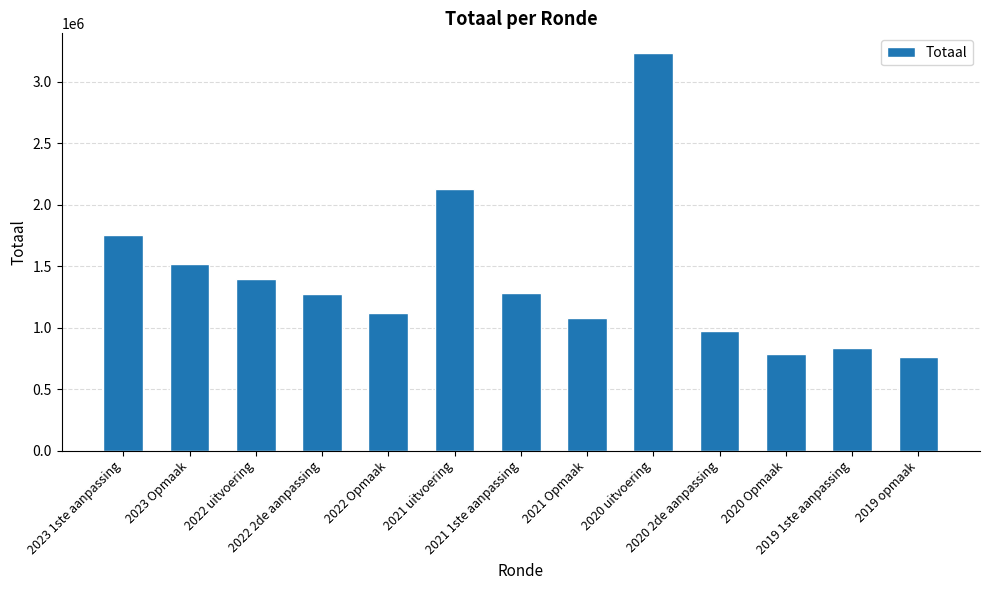

What is the average value?

1395553